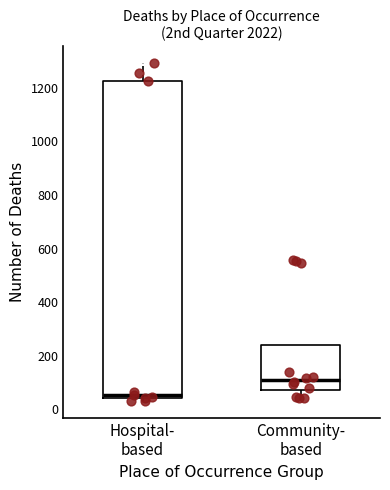

Reading left to right, read every box against the y-axis: the position of its median line, the range the box covers, and the ends of its whiskers. The values are not printed on the chart, so give them approximately, as read against the axis.

Hospital- based: median 60, box 40 to 1220, whiskers 40 (just below the box's lower edge) to 1300
Community- based: median 120, box 80 to 240, whiskers 40 to 240